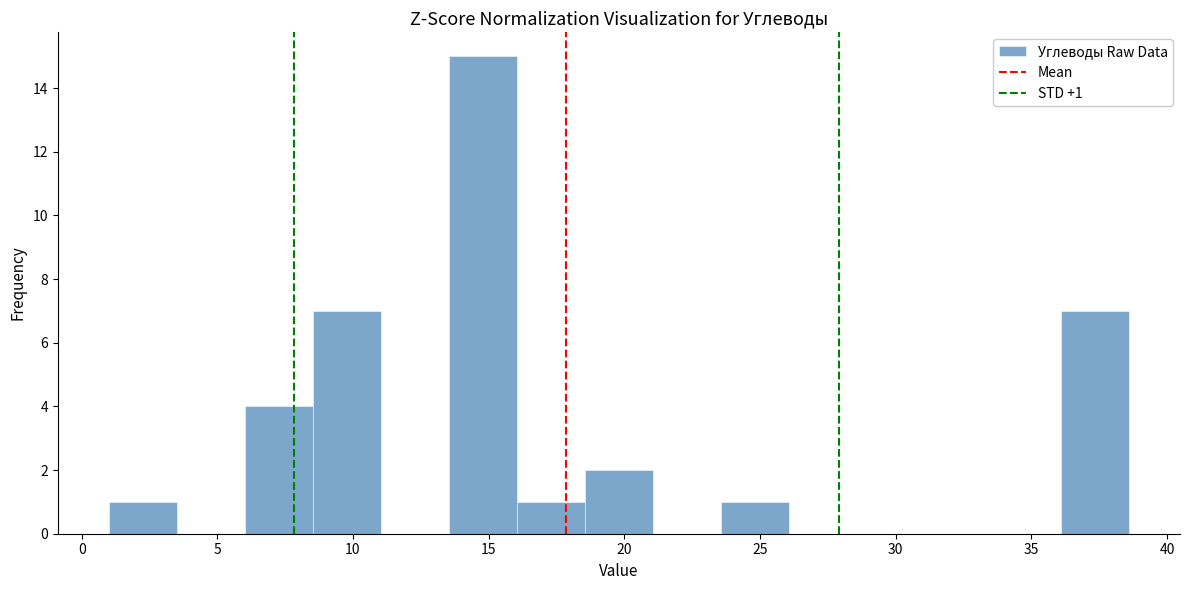

Which range on the x-axis has the tallest bar?

13.5 to 16.0